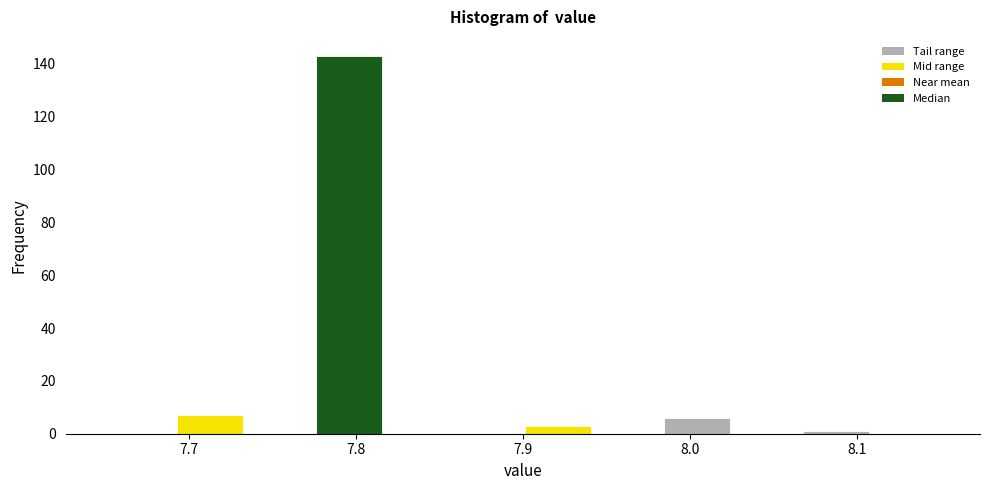

Reading left to right, list every bar in this chart as the range it spans on the x-axis followed by its height. Neither the bar edges nor the heights are printed on the chart, so give them approximately, as read against the axes.

7.65 to 7.69: 0
7.69 to 7.73: 8
7.73 to 7.78: 0
7.78 to 7.82: 144
7.82 to 7.86: 0
7.86 to 7.90: 0
7.90 to 7.94: 4
7.94 to 7.98: 0
7.98 to 8.03: 6
8.03 to 8.07: 0
8.07 to 8.11: under 2
8.11 to 8.15: 0